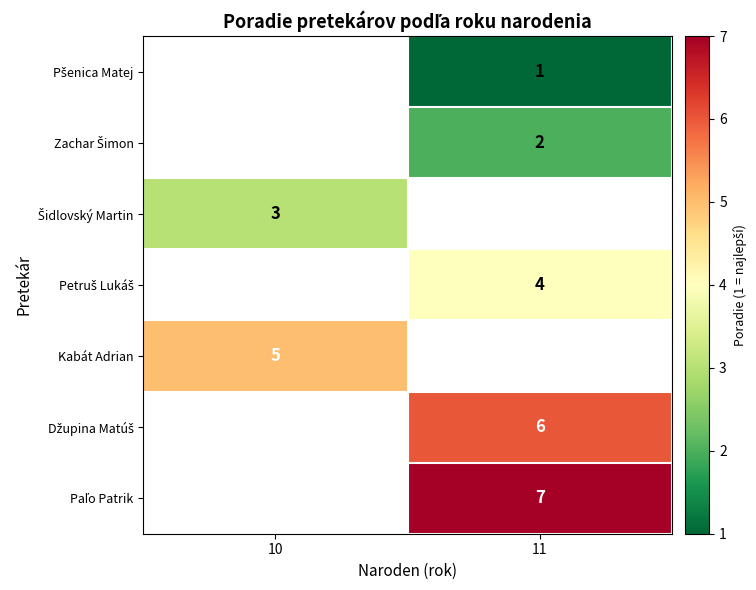

Is it true that Kabát Adrian equals 5 at 10?

True